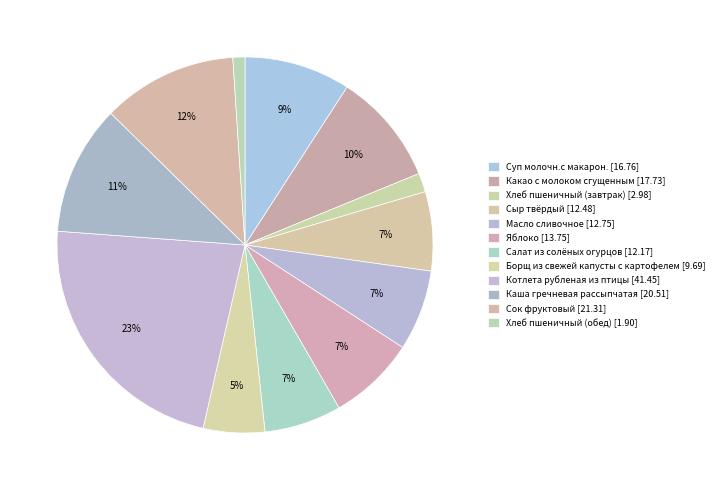

Count the number of slices in the pie.

12